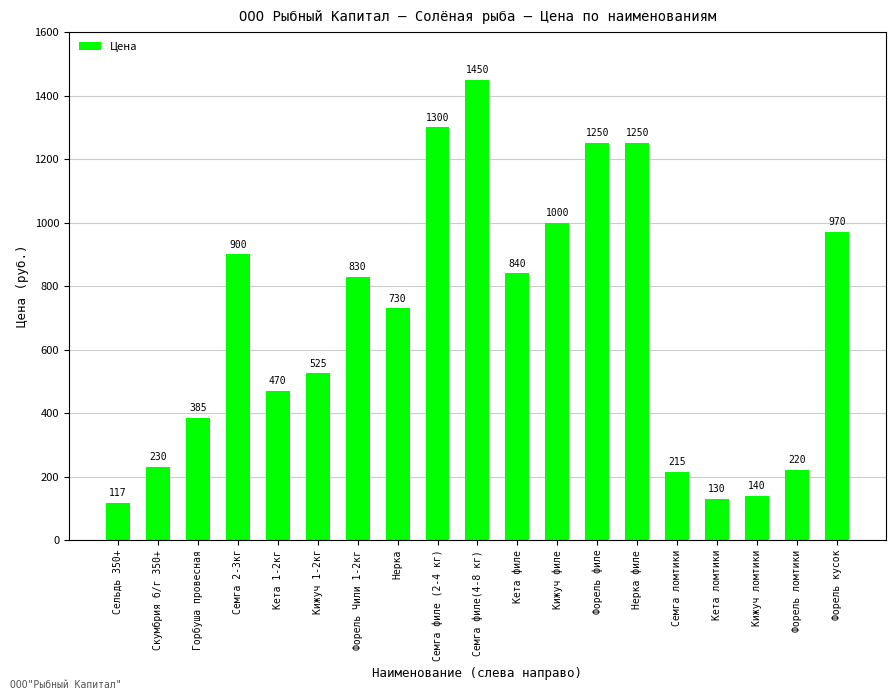

What is the ratio of the value at Нерка филе to the value at Семга филе(4-8 кг)?

0.9